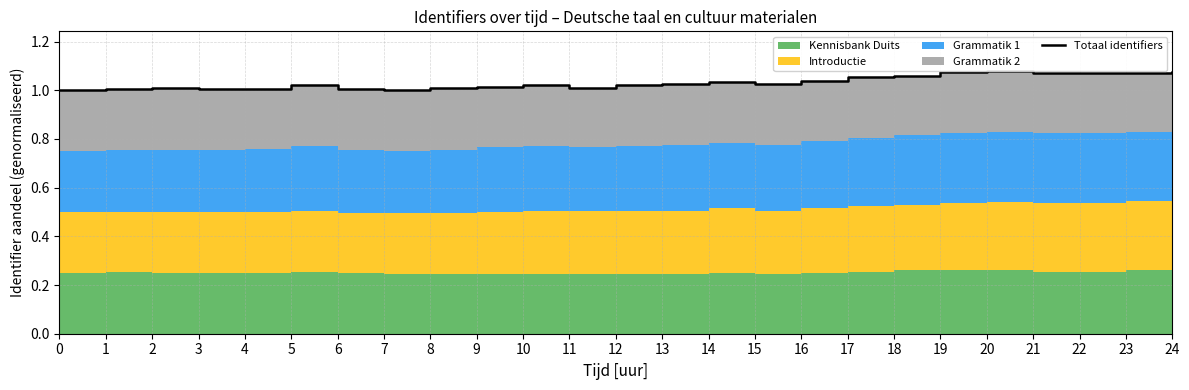

Reading right to left, list all the values displayed in this chart.

24=1.1	23=1.1	22=1.1	21=1.1	20=1.1	19=1.1	18=1.1	17=1.1	16=1.0	15=1.0	14=1.0	13=1.0	12=1.0	11=1.0	10=1.0	9=1.0	8=1.0	7=1.0	6=1.0	5=1.0	4=1.0	3=1.0	2=1.0	1=1.0	0=1.0